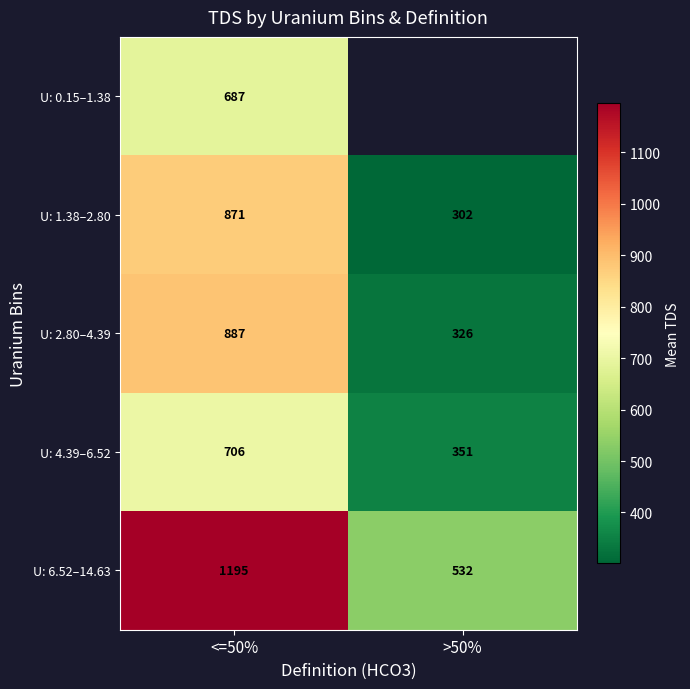

The U: 1.38–2.80 series shows 457.9 at >50%. True or false?

False